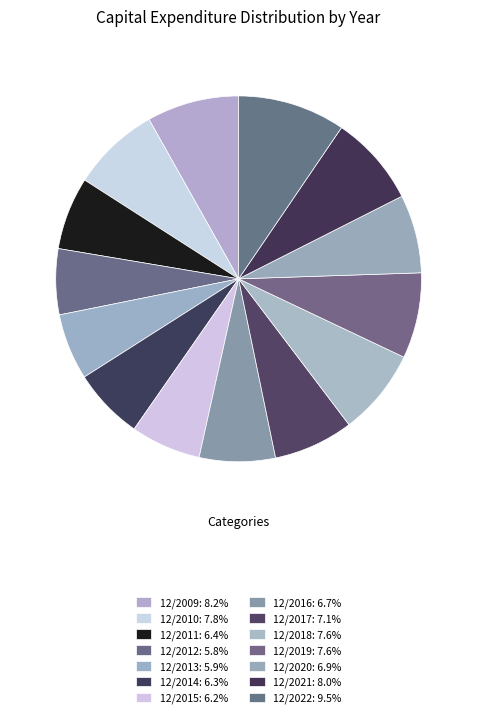

To the nearest percent, what is the difference between the 12/2009 and 12/2012 slice percentages?

2%